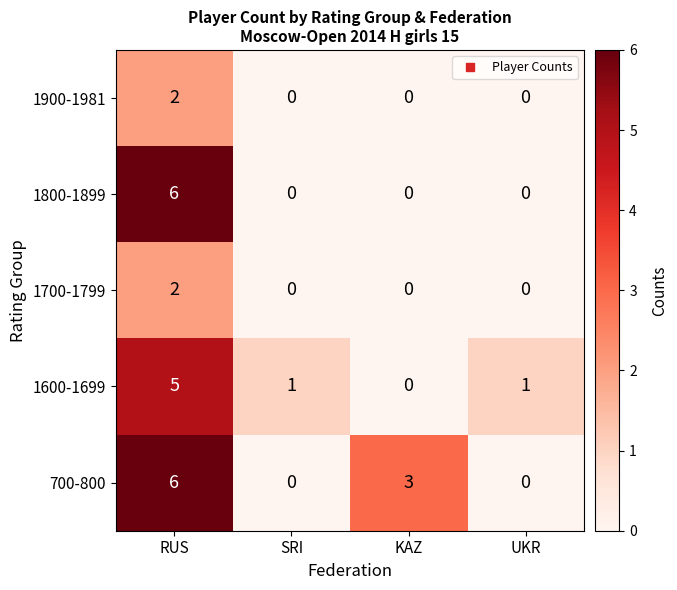

Read the 1800-1899 value at RUS.

6